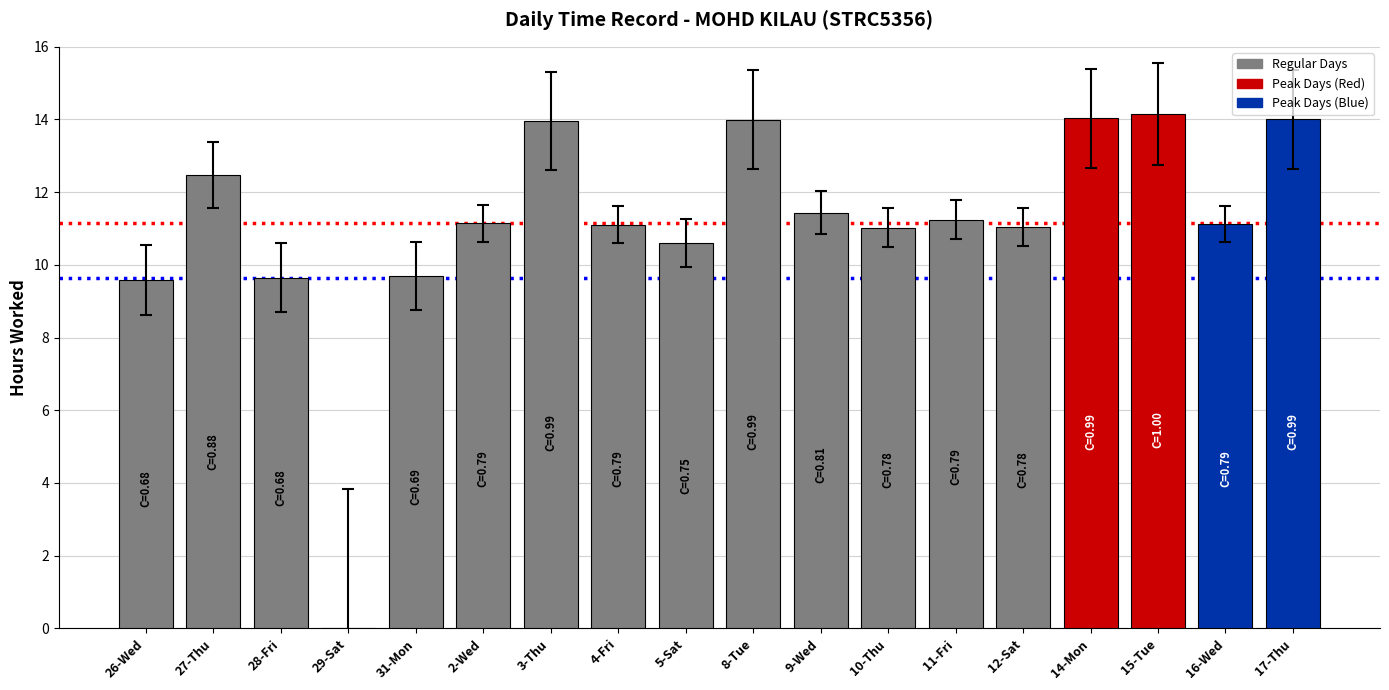

What is the sum of the values at 2-Wed and 3-Thu?

25.1